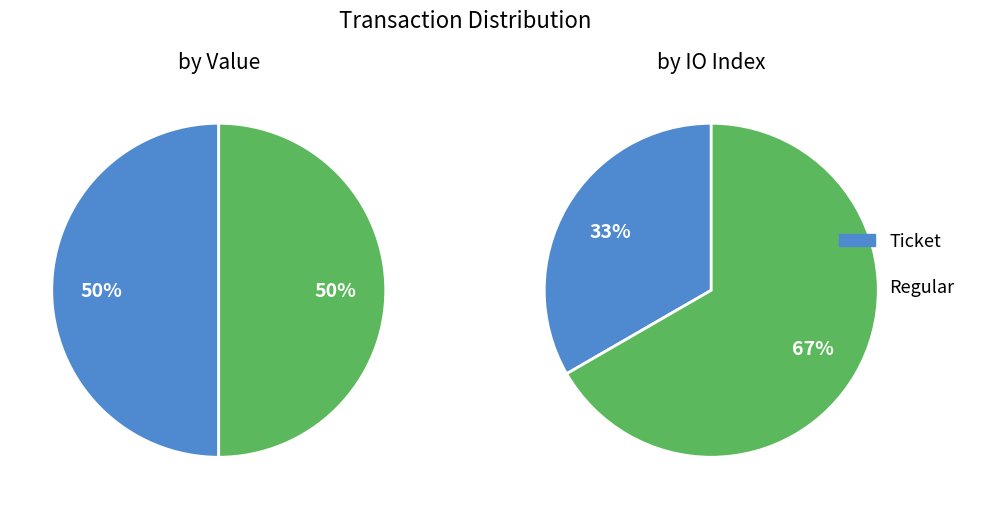

What portion of the pie excludes io_index?

100.0%